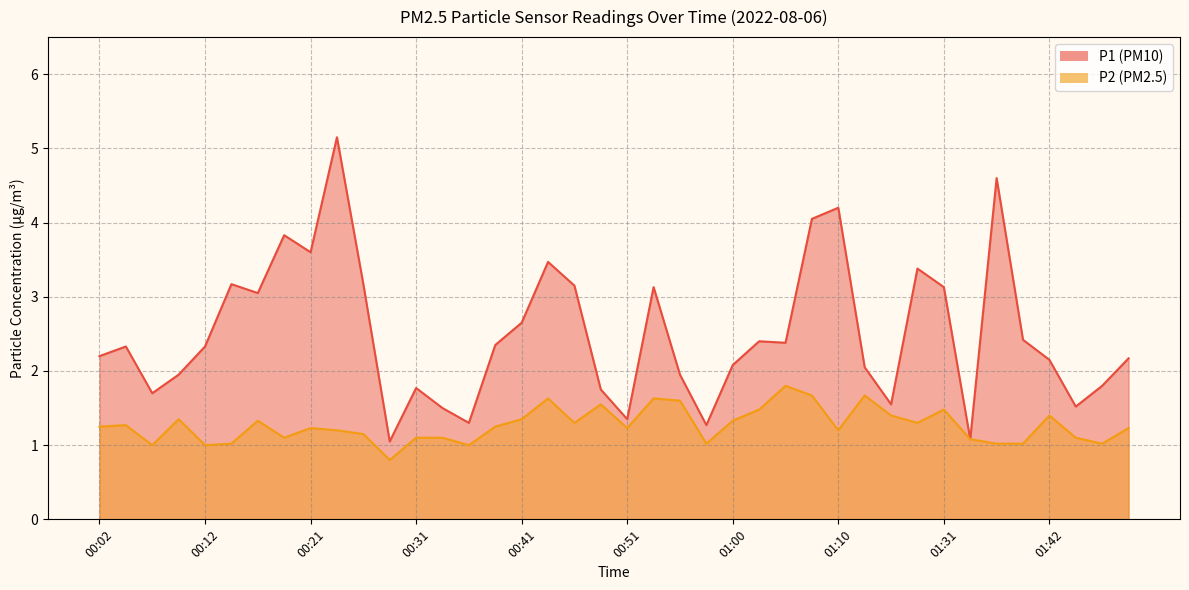

True or false: P2 and P1 intersect in this chart.

False